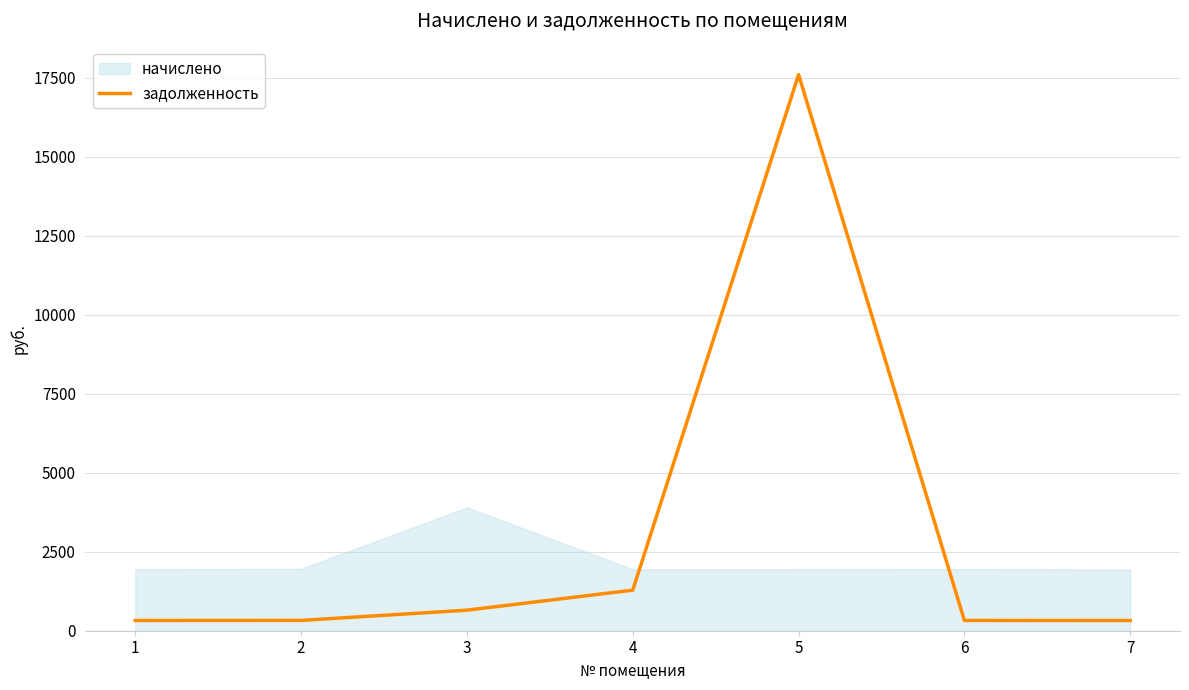

What is the smallest value displayed?

323.2